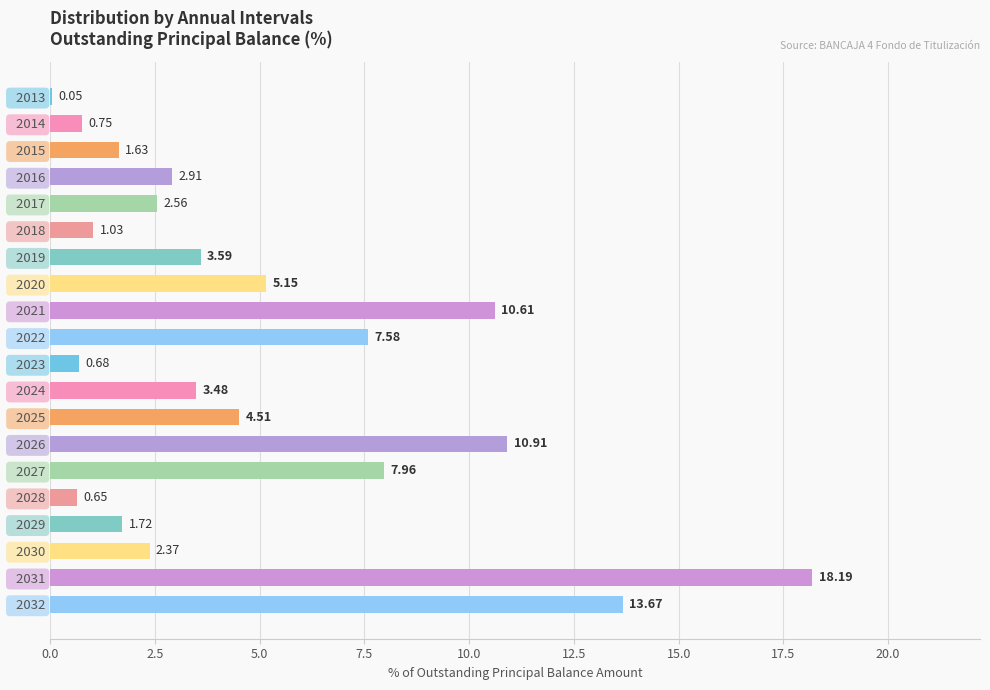

Does the chart contain stacked bars?

No